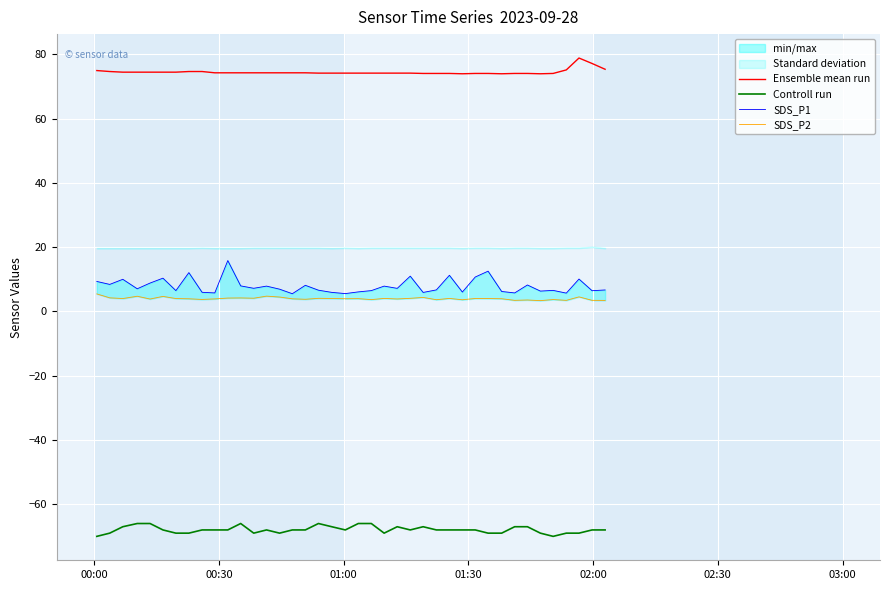

True or false: Ensemble mean run and SDS_P1 intersect in this chart.

False